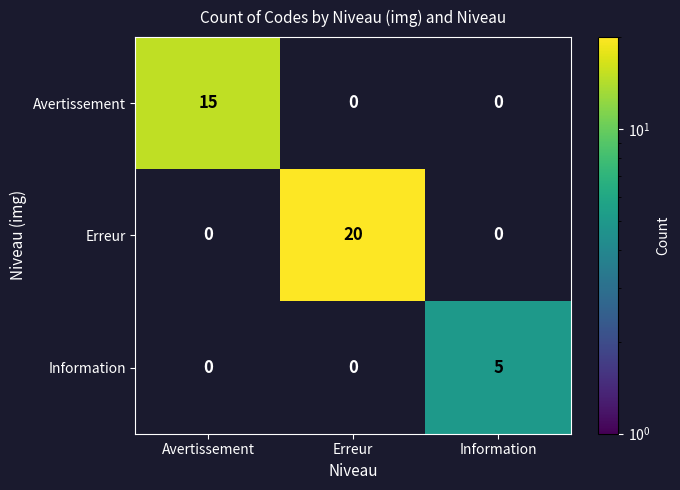

What is the sum of all Erreur values?

20